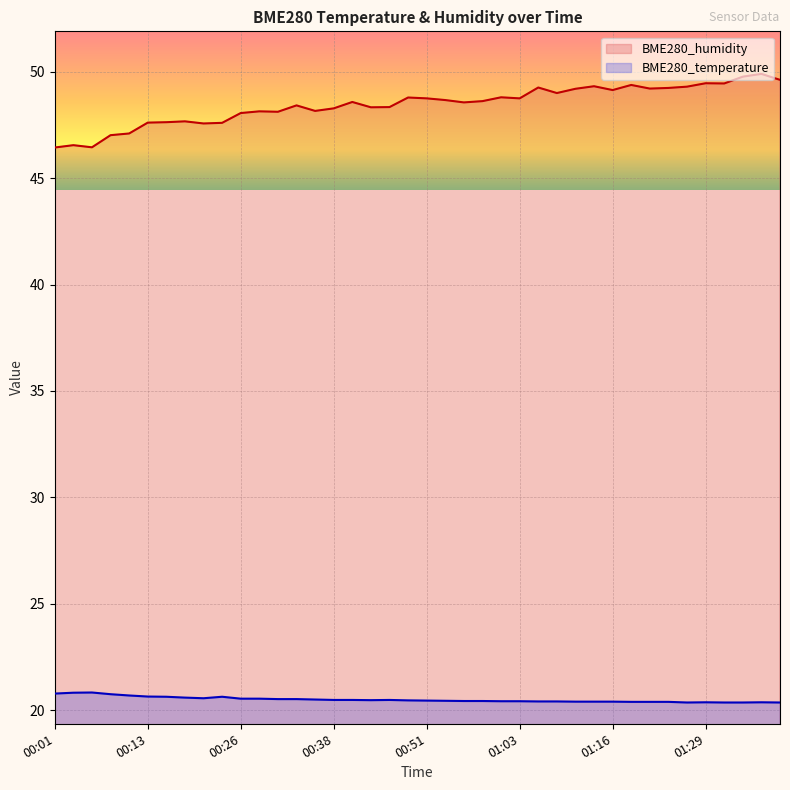

Count the BME280_temperature values in the range 20 to 21.

40